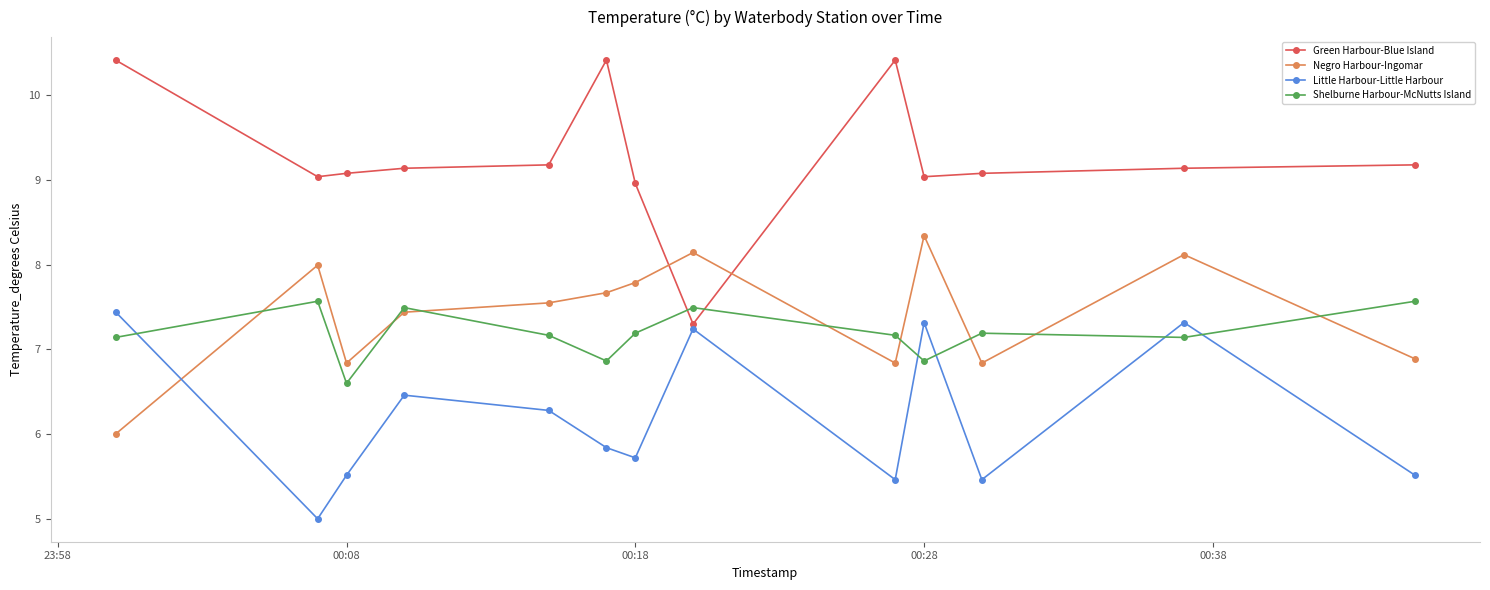

What is the smallest value displayed?

5.0